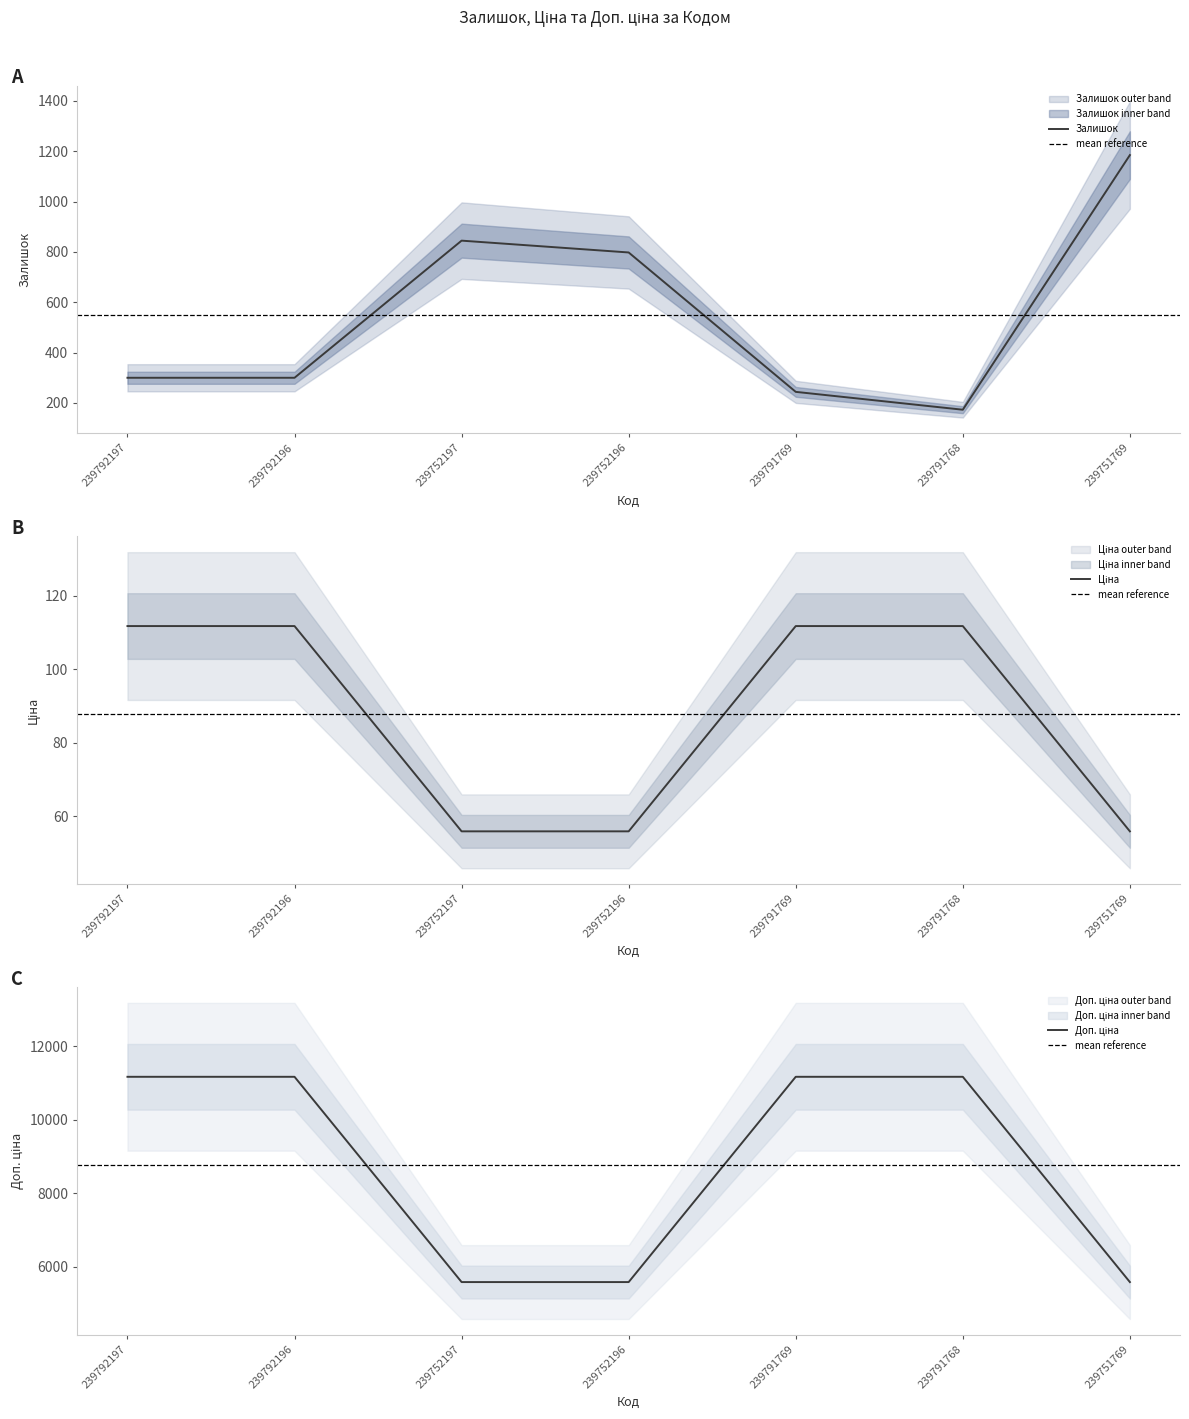

Which category has the highest value in the Ціна series?

239792197